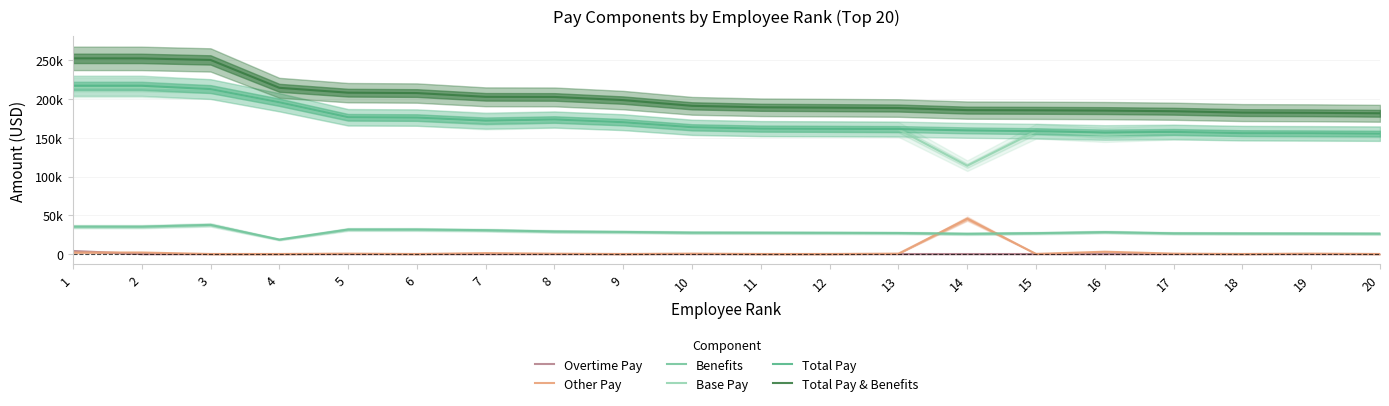

At how many categories does at least one series exceed 178697?

20